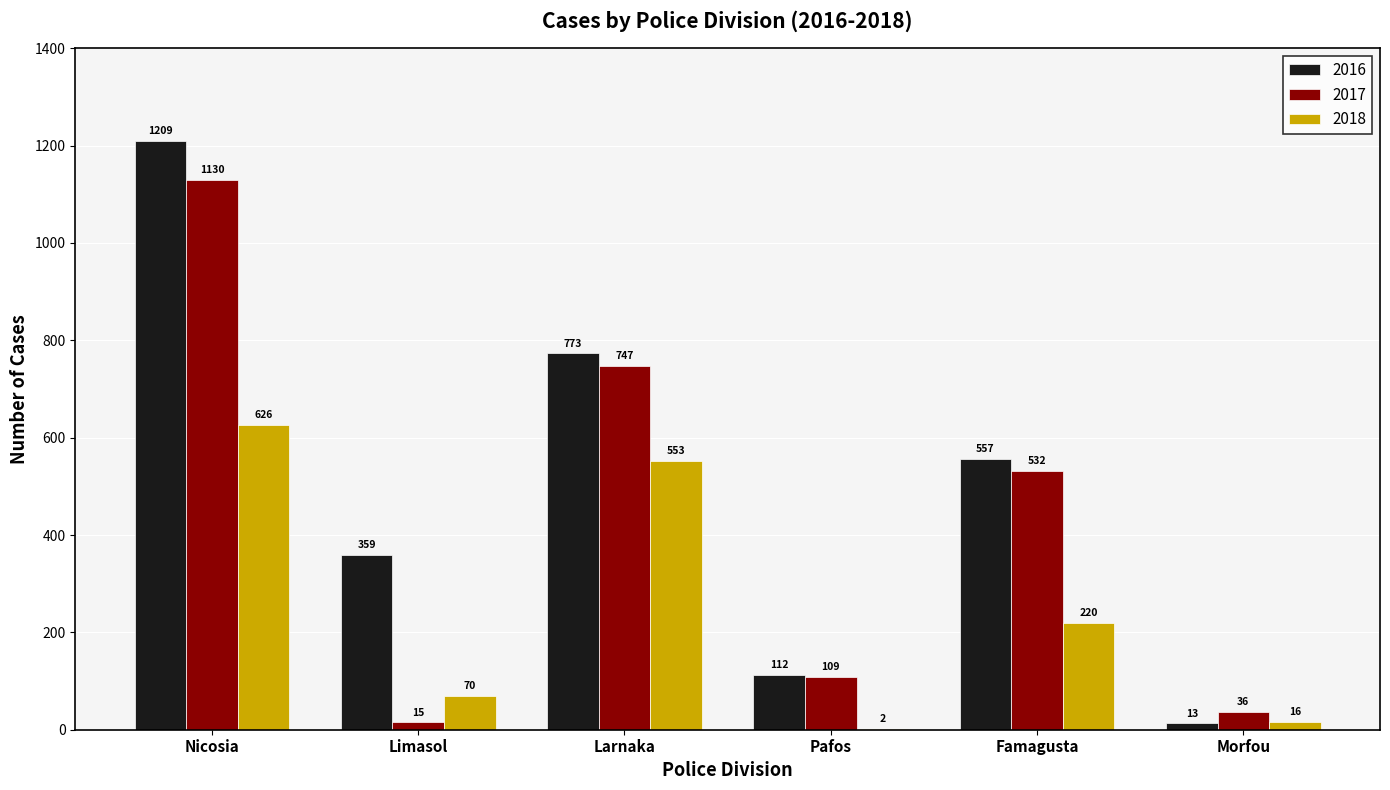

Reading right to left, transcribe all the data shown in this chart.

2016: Morfou=13	Famagusta=557	Pafos=112	Larnaka=773	Limasol=359	Nicosia=1209
2017: Morfou=36	Famagusta=532	Pafos=109	Larnaka=747	Limasol=15	Nicosia=1130
2018: Morfou=16	Famagusta=220	Pafos=2	Larnaka=553	Limasol=70	Nicosia=626